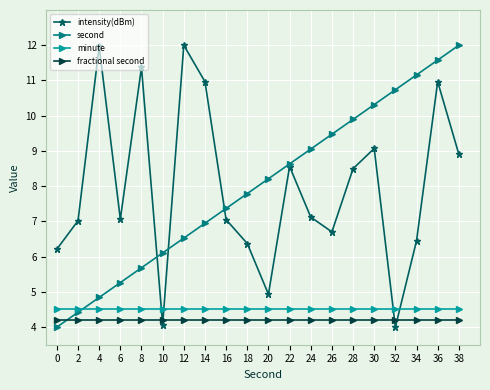

What is the total value across all series at 38?

29.6